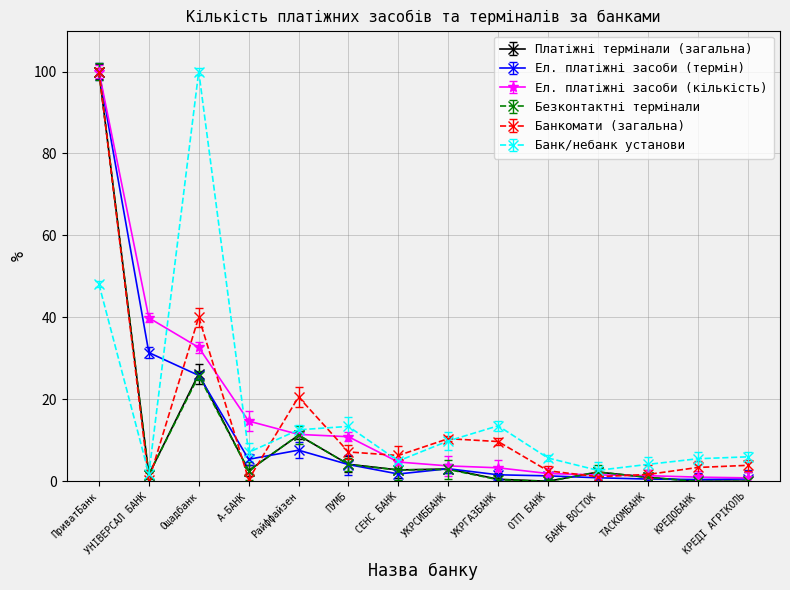

What is the value of the Ел. платіжні засоби (термін) point at the 4th from the left?

5.4